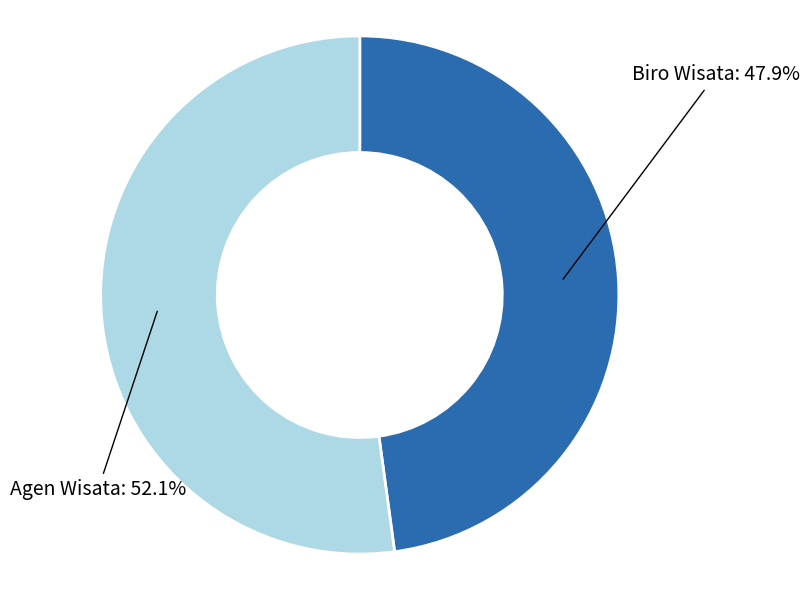

Is there any slice that represents more than half of the pie?

Yes